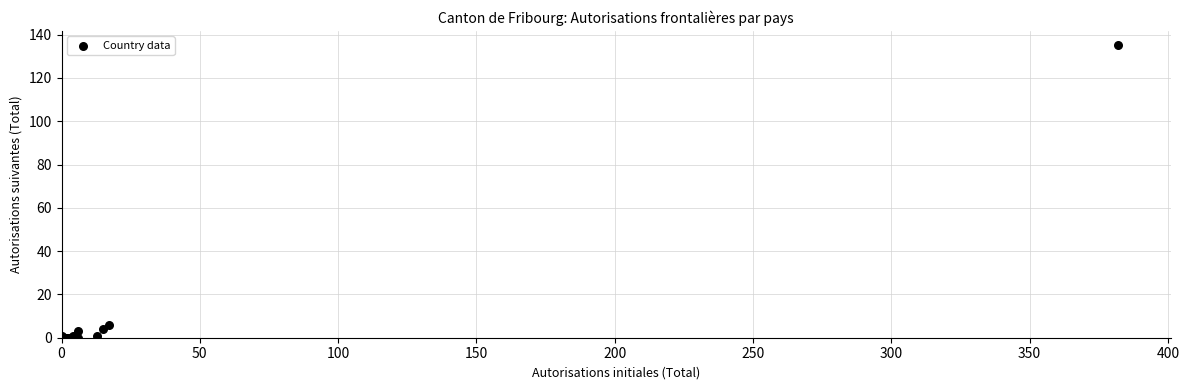

What Y value in the scatter plot is closest to 67?

6